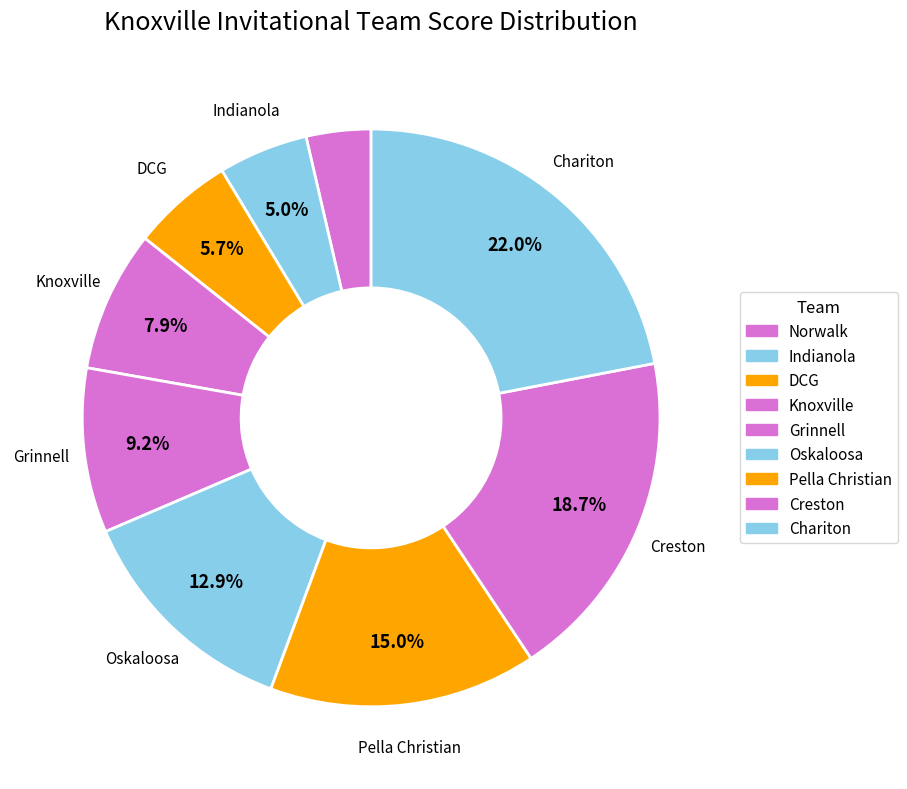

Rank the categories by value from lowest to highest.

Norwalk, Indianola, DCG, Knoxville, Grinnell, Oskaloosa, Pella Christian, Creston, Chariton